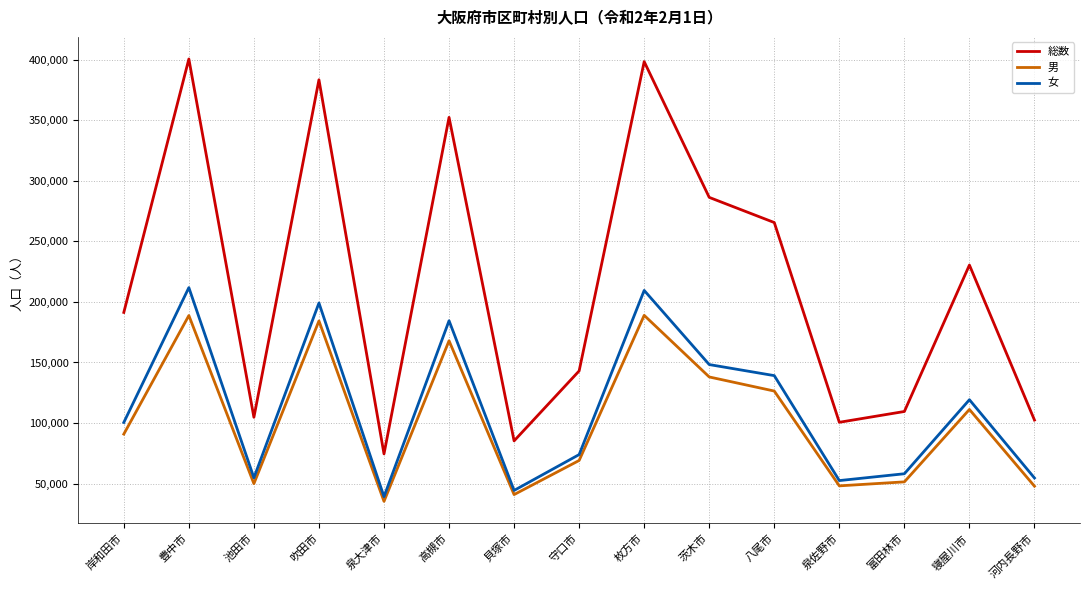

Is it true that 男 equals 167933 at 高槻市?

True